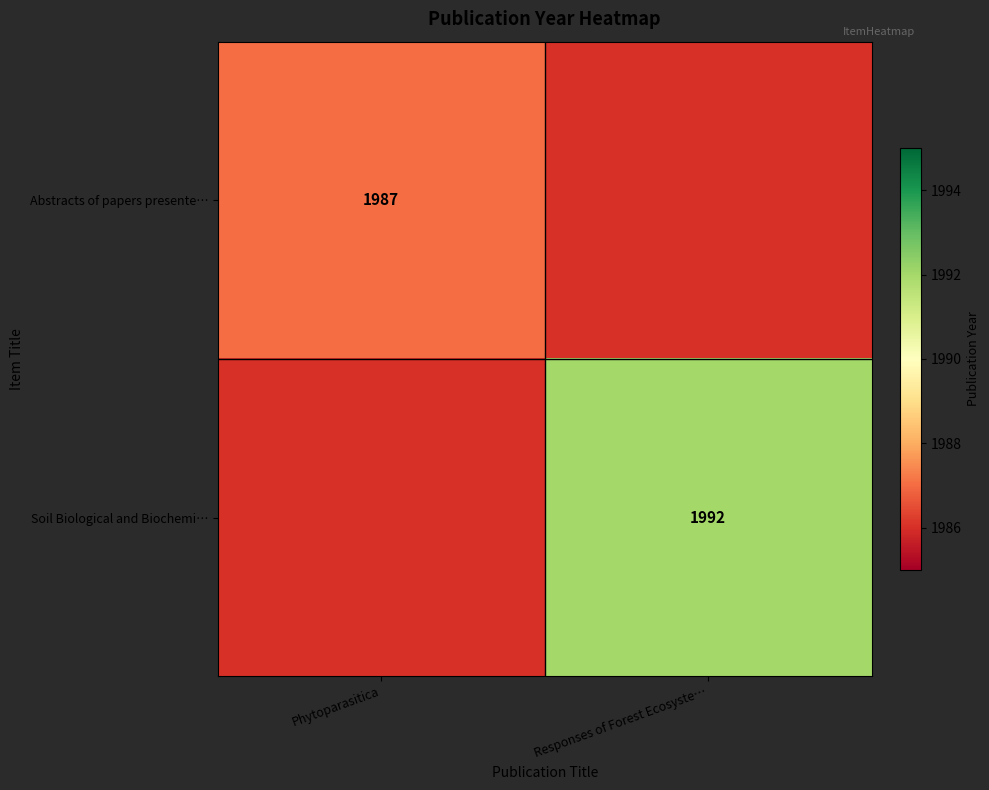

True or false: Abstracts of papers presente… has a value of 3292 at Phytoparasitica.

False